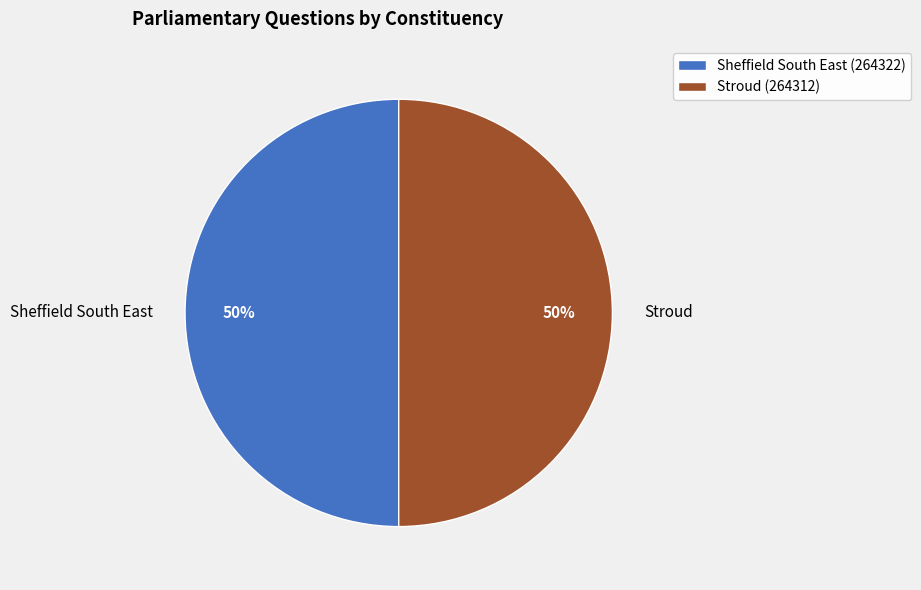

To the nearest percent, what is the combined percentage of Stroud and Sheffield South East?

100%